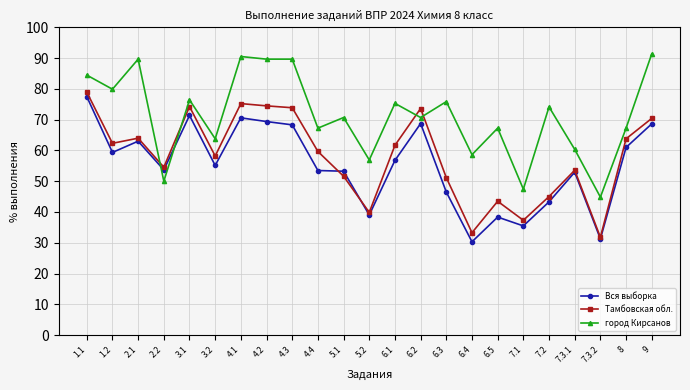

Rank the series at 4.4 from highest to lowest value.

город Кирсанов, Тамбовская обл., Вся выборка